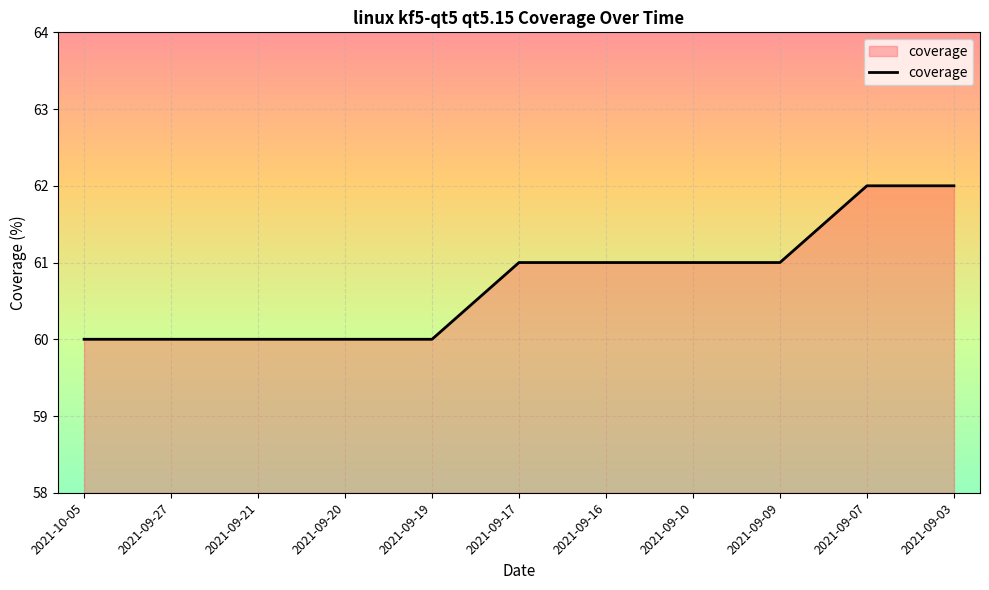

What is the maximum value shown in the chart?

62